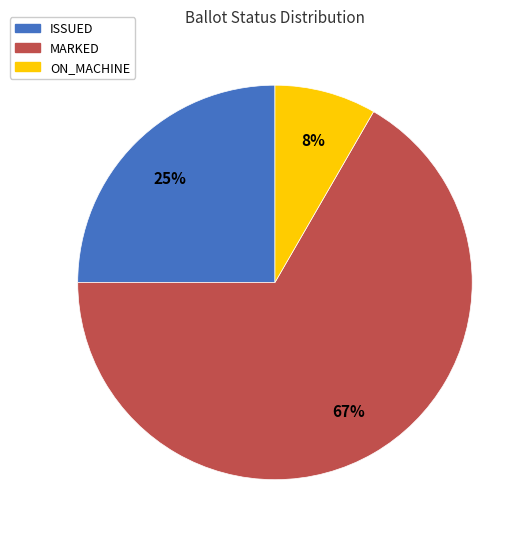

Count the number of slices in the pie.

3